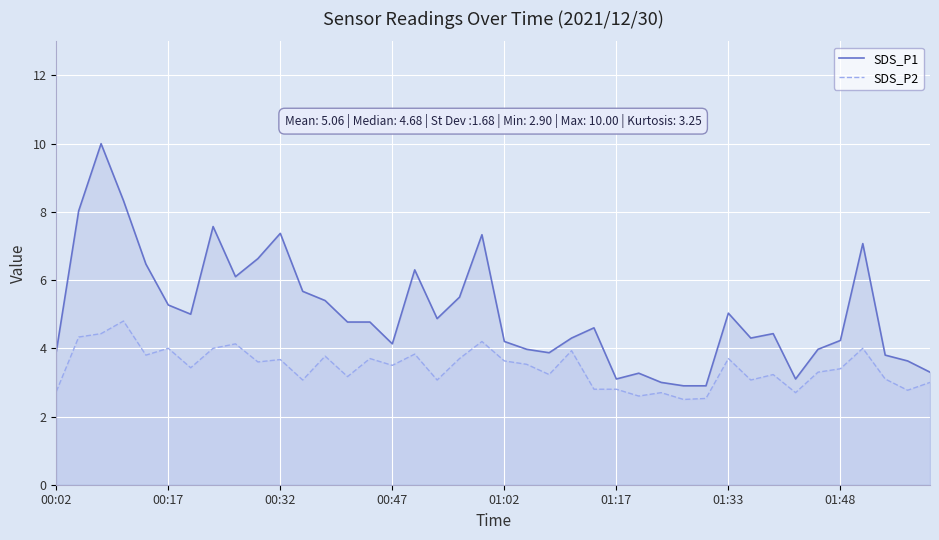

How many lines are shown in the chart?

2